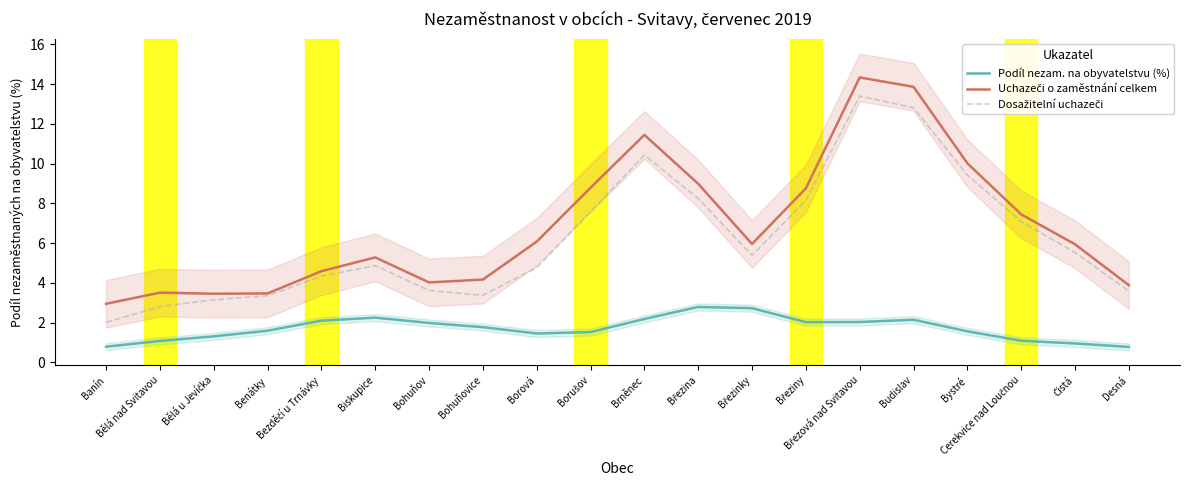

Does the chart have visible grid lines?

No